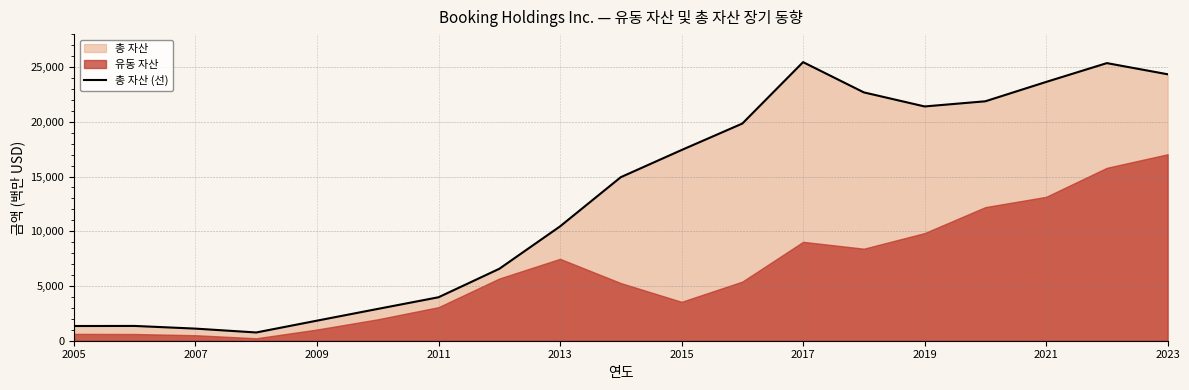

What is the minimum value for 총 자산 (선)?

754